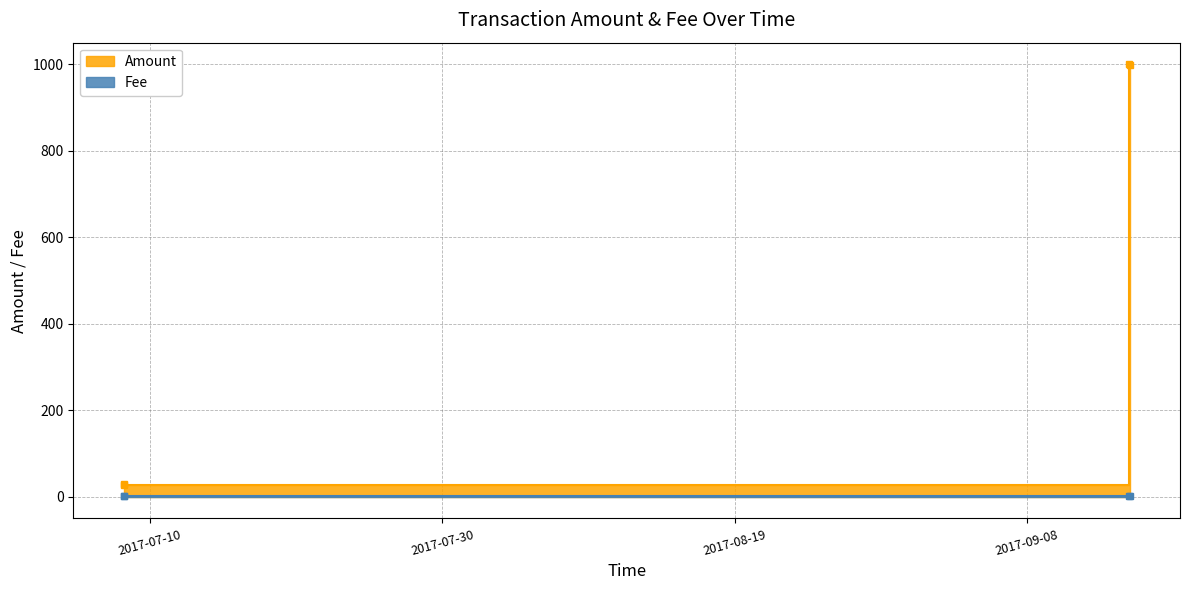

Rank the categories by value from highest to lowest.

2017-09-15 00:06:57, 2017-09-15 00:35:19, 2017-07-08 04:28:07, 2017-07-08 04:39:36